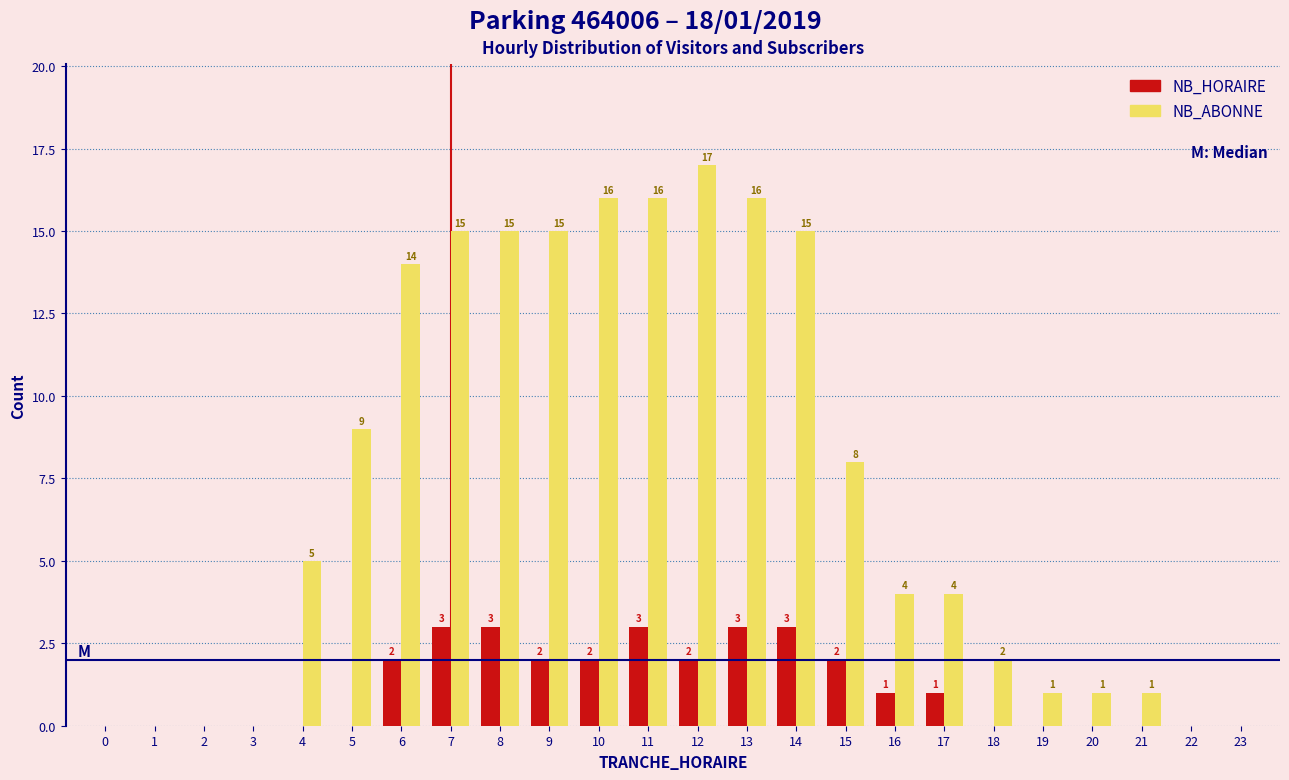

Reading right to left, what are all the values shown in this chart?

NB_HORAIRE: 23=0	22=0	21=0	20=0	19=0	18=0	17=1	16=1	15=2	14=3	13=3	12=2	11=3	10=2	9=2	8=3	7=3	6=2	5=0	4=0	3=0	2=0	1=0	0=0
NB_ABONNE: 23=0	22=0	21=1	20=1	19=1	18=2	17=4	16=4	15=8	14=15	13=16	12=17	11=16	10=16	9=15	8=15	7=15	6=14	5=9	4=5	3=0	2=0	1=0	0=0